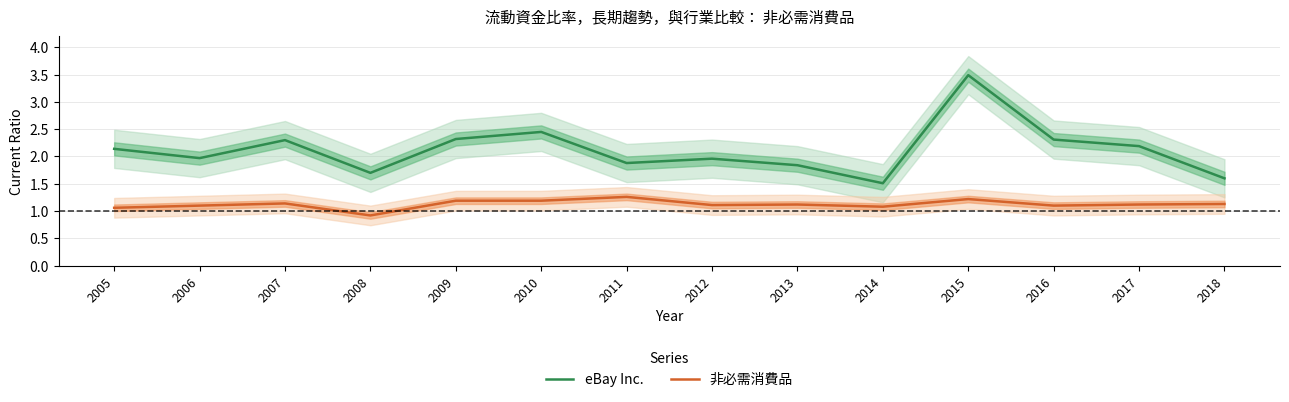

True or false: 非必需消費品 has more than 2 points higher than both neighbors.

True